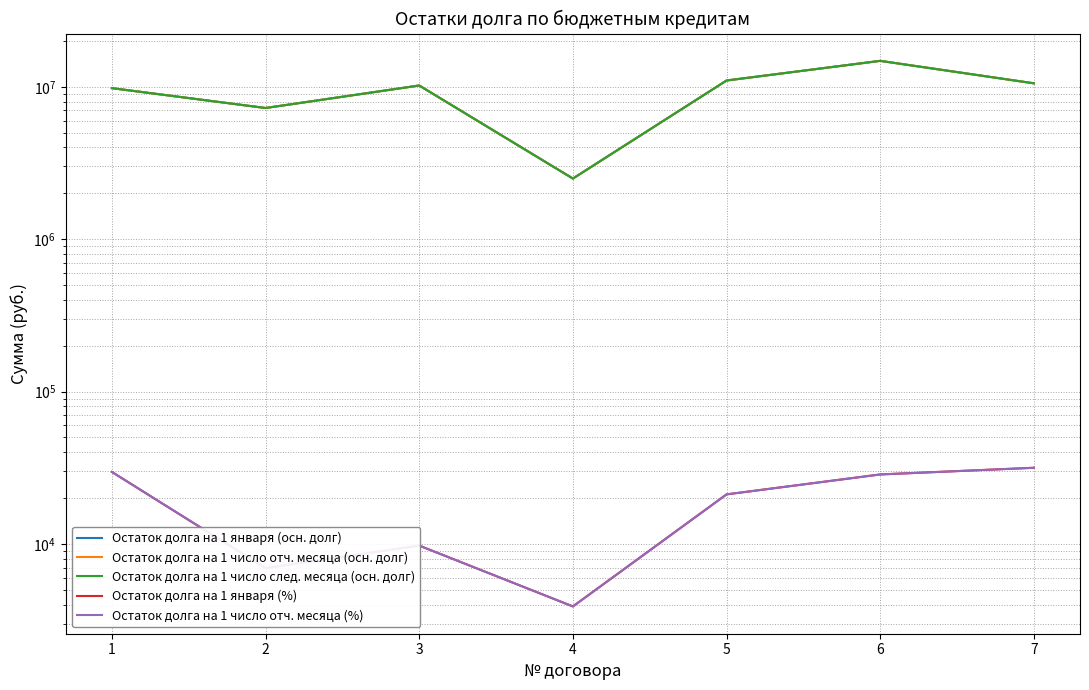

List the series in order of their peak value, lowest first.

Остаток долга на 1 января (%), Остаток долга на 1 число отч. месяца (%), Остаток долга на 1 января (осн. долг), Остаток долга на 1 число отч. месяца (осн. долг), Остаток долга на 1 число след. месяца (осн. долг)